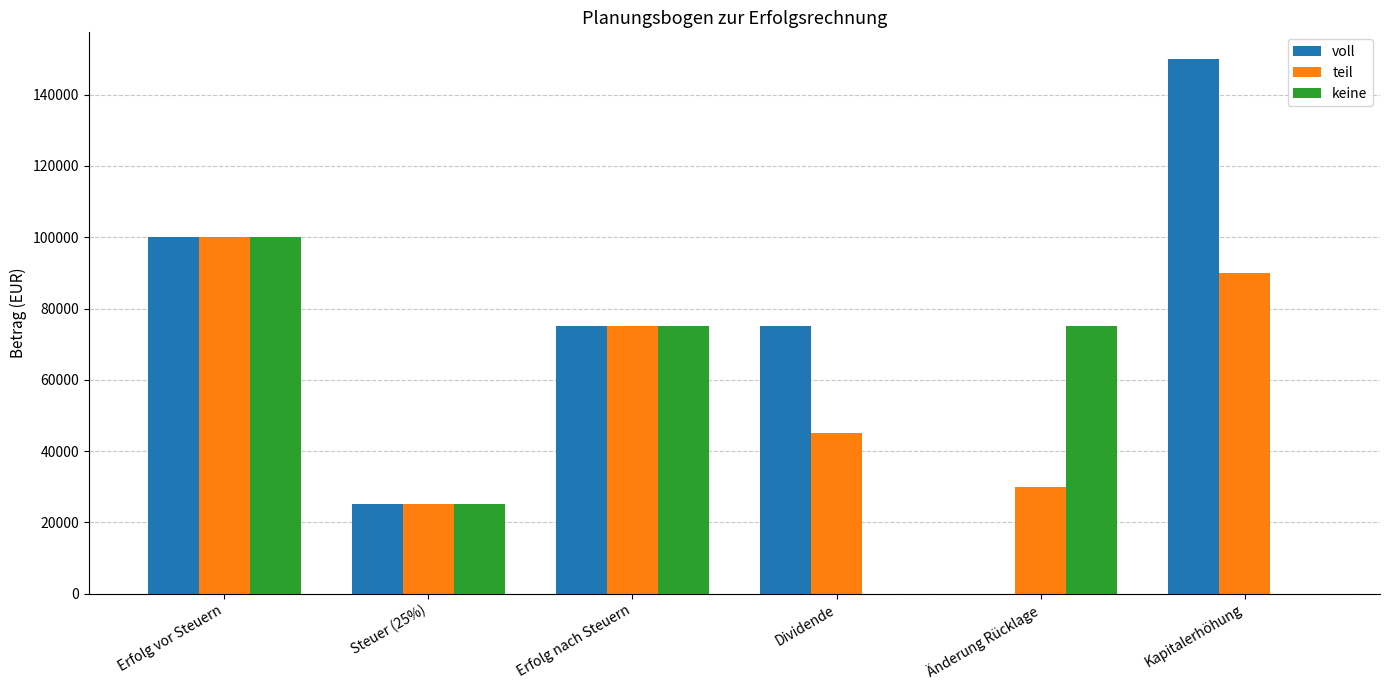

What is the maximum value for keine?

100000